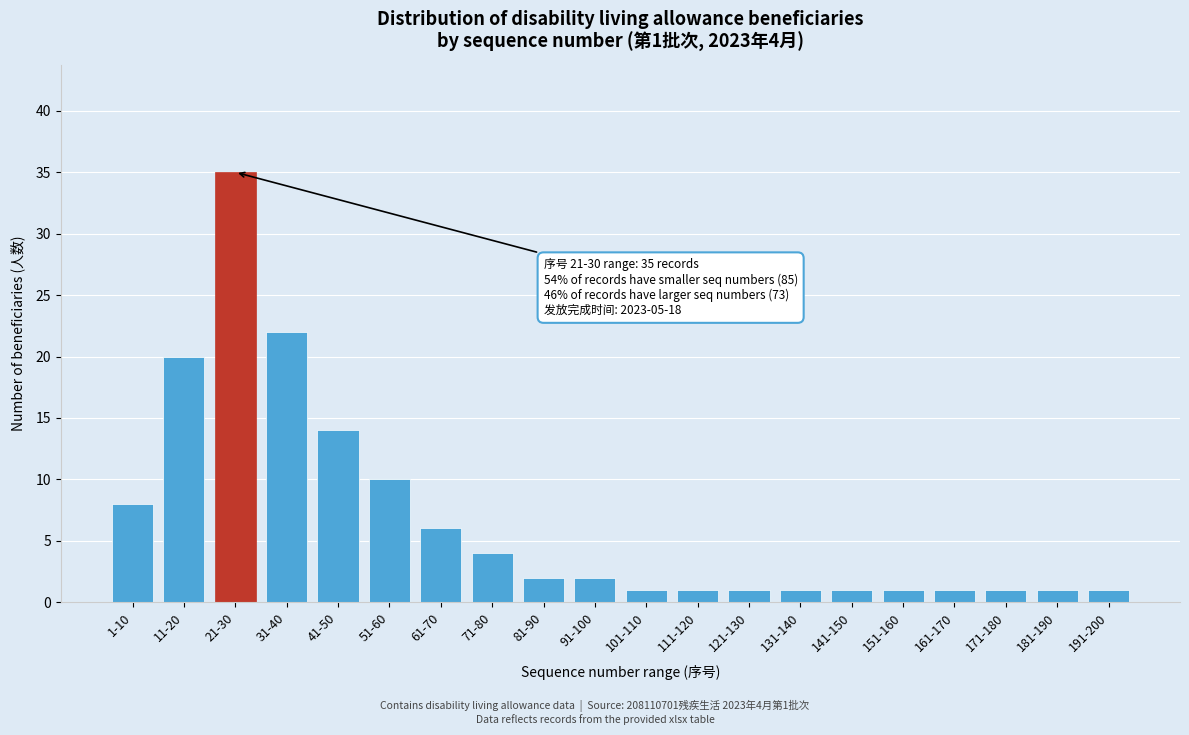

Reading left to right, transcribe all the data shown in this chart.

1-10=8	11-20=20	21-30=35	31-40=22	41-50=14	51-60=10	61-70=6	71-80=4	81-90=2	91-100=2	101-110=1	111-120=1	121-130=1	131-140=1	141-150=1	151-160=1	161-170=1	171-180=1	181-190=1	191-200=1